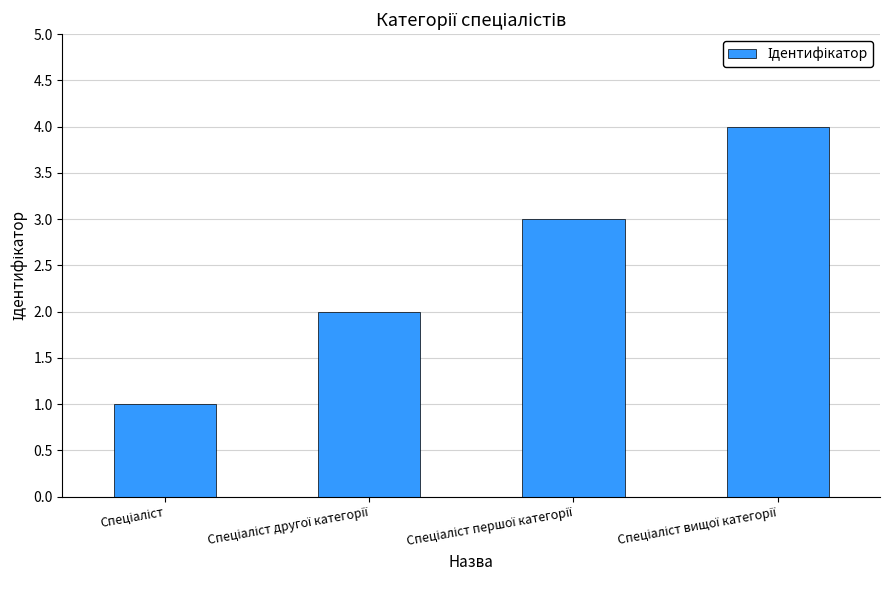

What is the greatest value displayed?

4